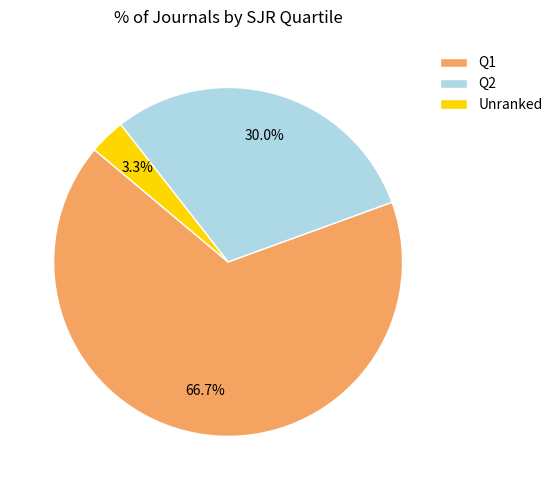

What percentage do Q1 and Unranked together represent?

70.0%